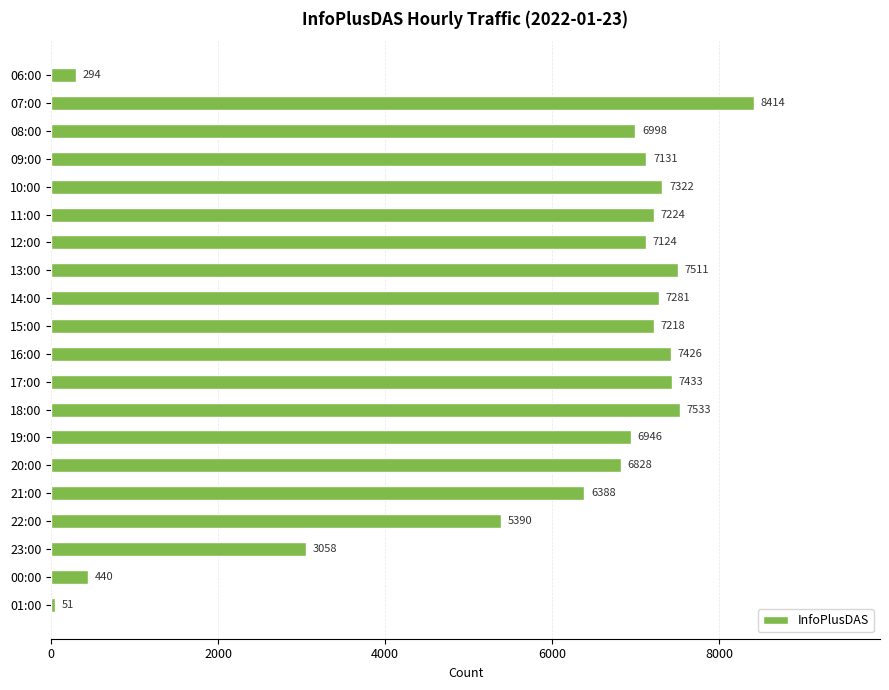

Which category has the highest value across all series?

07:00